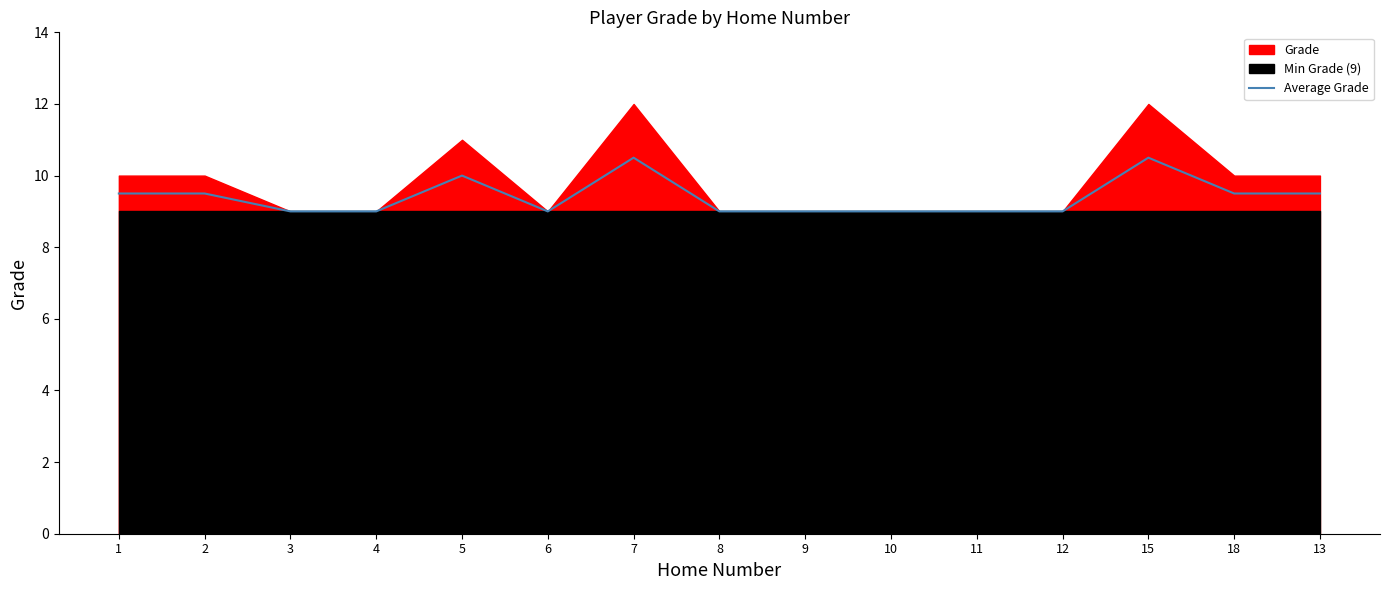

Which label corresponds to the smallest value in the chart?

3